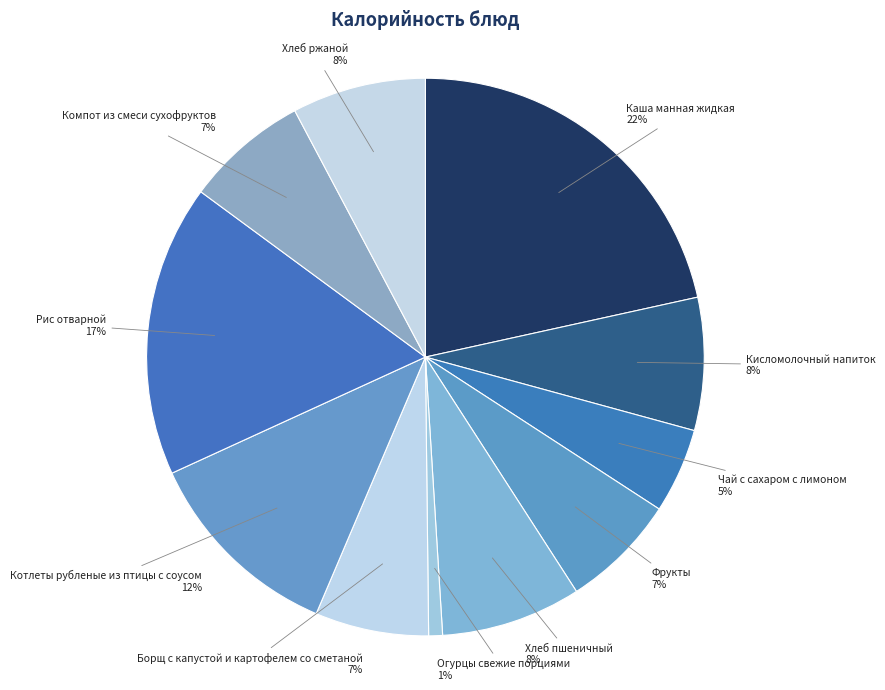

Approximately how many times larger is the value at Огурцы свежие порциями compared to Кисломолочный напиток?

0.1